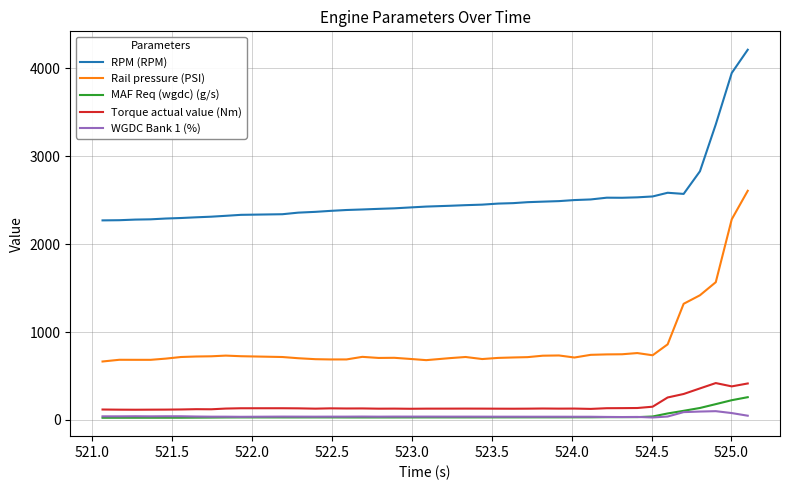

True or false: MAF Req (wgdc) (g/s) and Torque actual value (Nm) intersect in this chart.

False